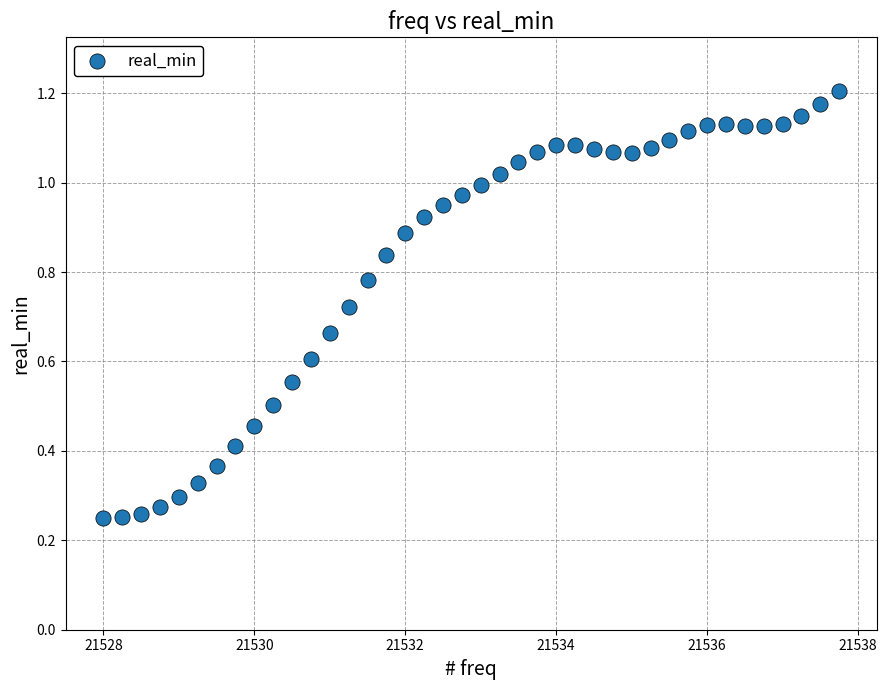

What is the range of X values (max minus min)?

9.8